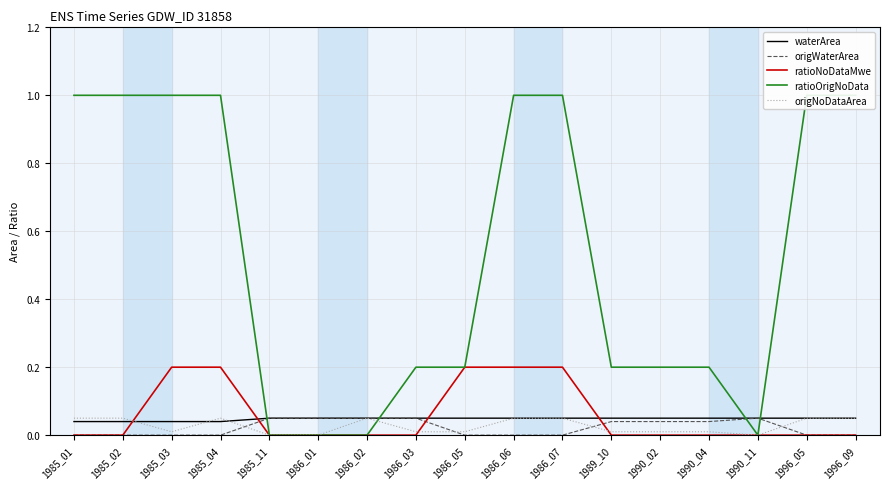

At which label is waterArea closest to 0?

1985_01